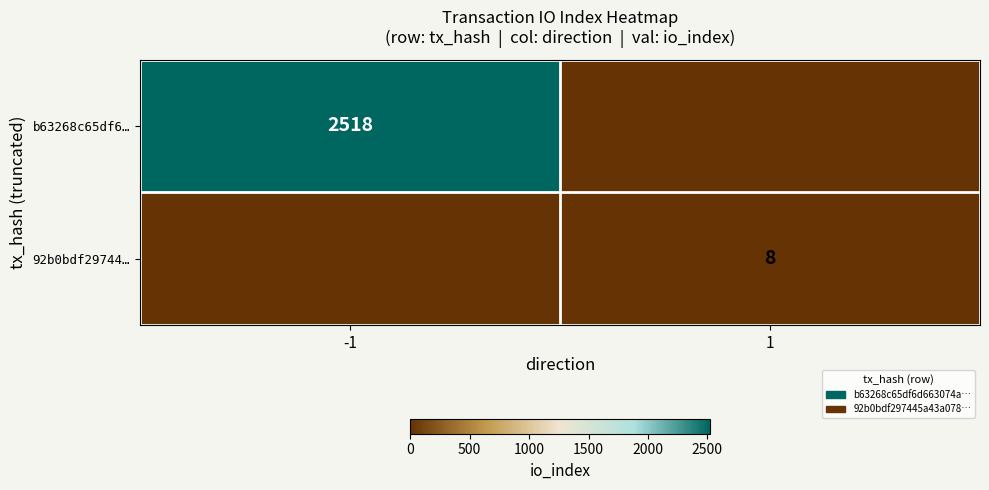

What is the spread (max minus min) of values at 1?

8